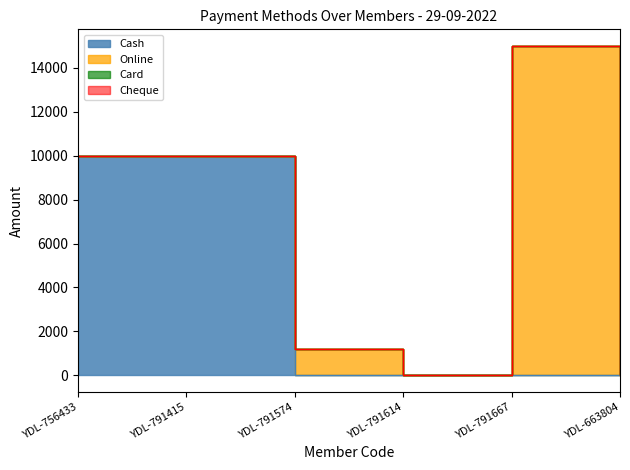

What are all the series names shown in the legend?

Cash, Online, Card, Cheque